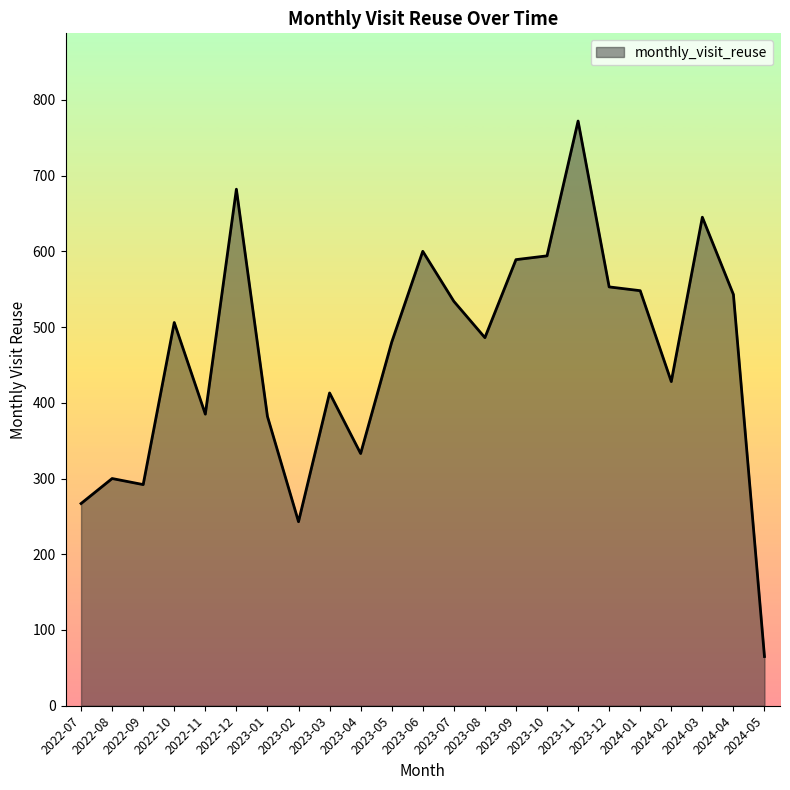

What is the approximate value at 2022-09, to the nearest 50?

300